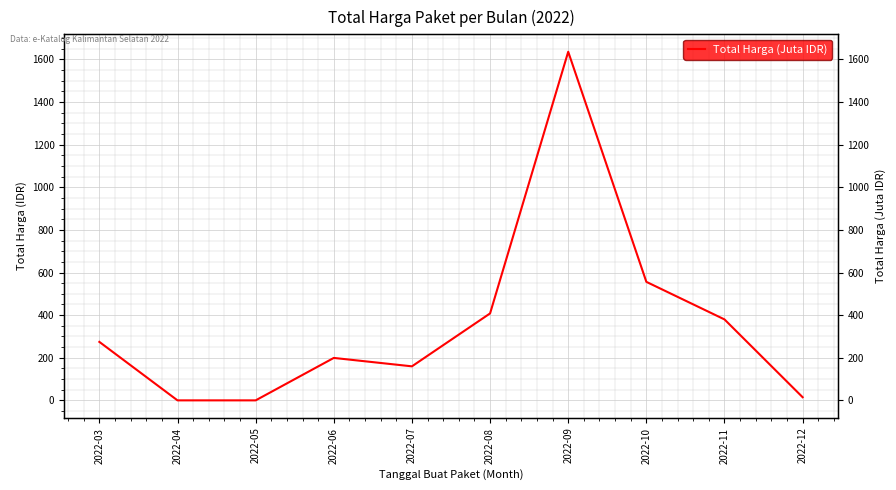

Rank the categories by value from lowest to highest.

2022-04, 2022-05, 2022-12, 2022-07, 2022-06, 2022-03, 2022-11, 2022-08, 2022-10, 2022-09